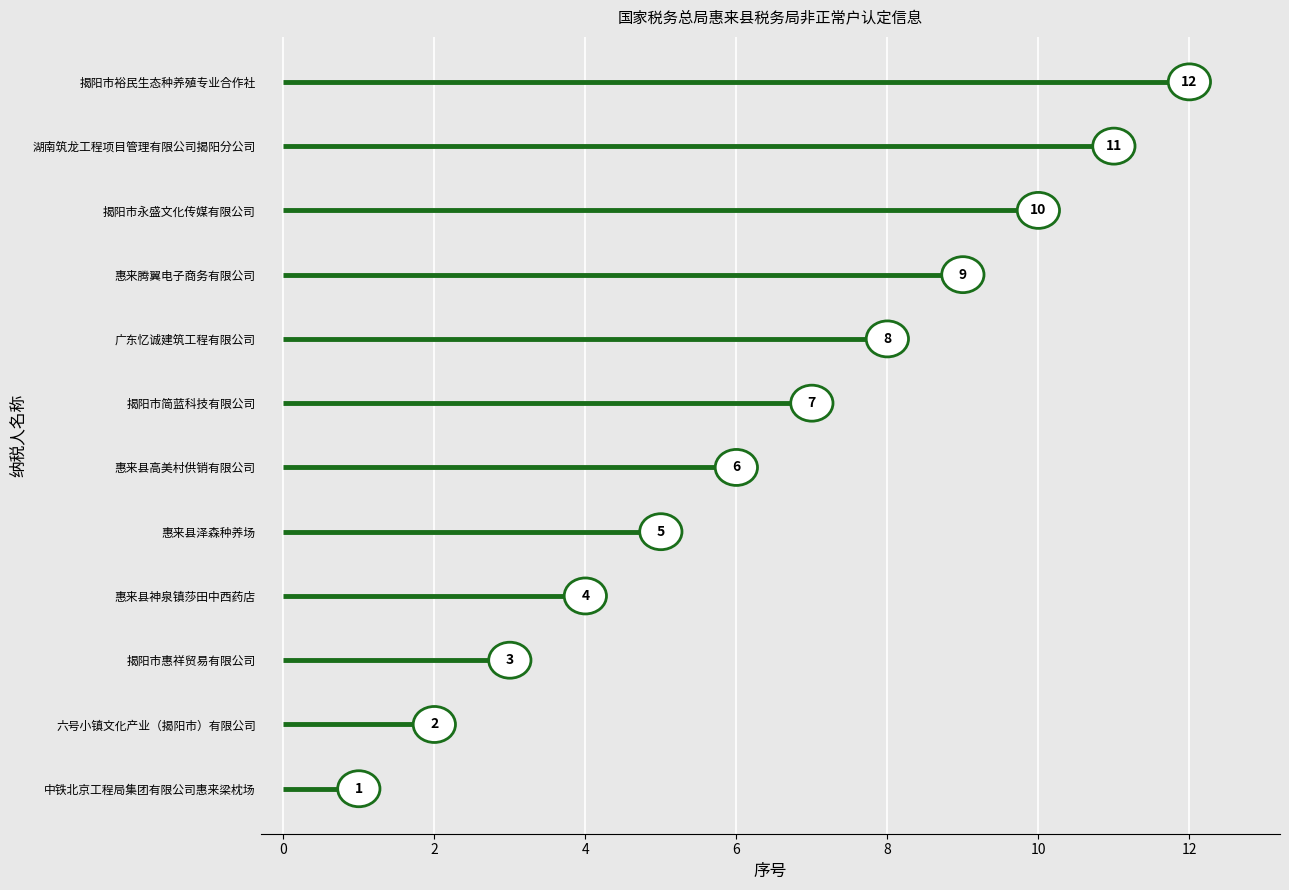

The chart shows a value of 1 at 中铁北京工程局集团有限公司惠来梁枕场. True or false?

True